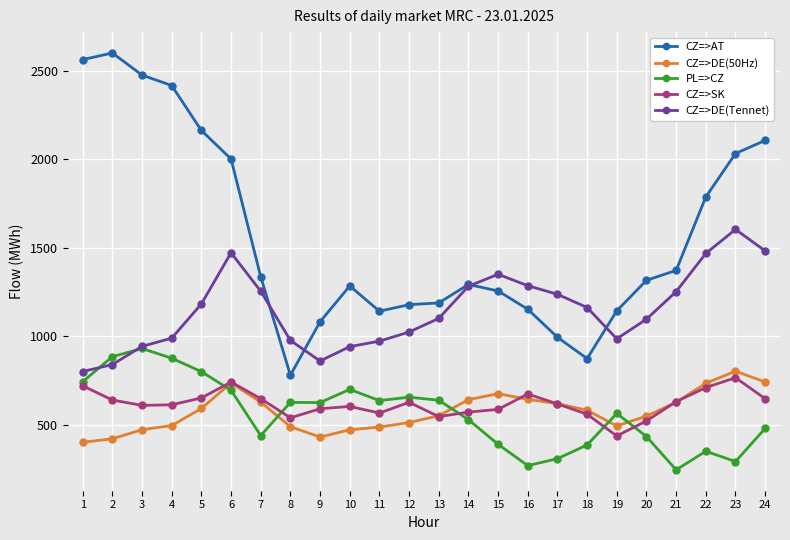

Count the number of data series in this chart.

5